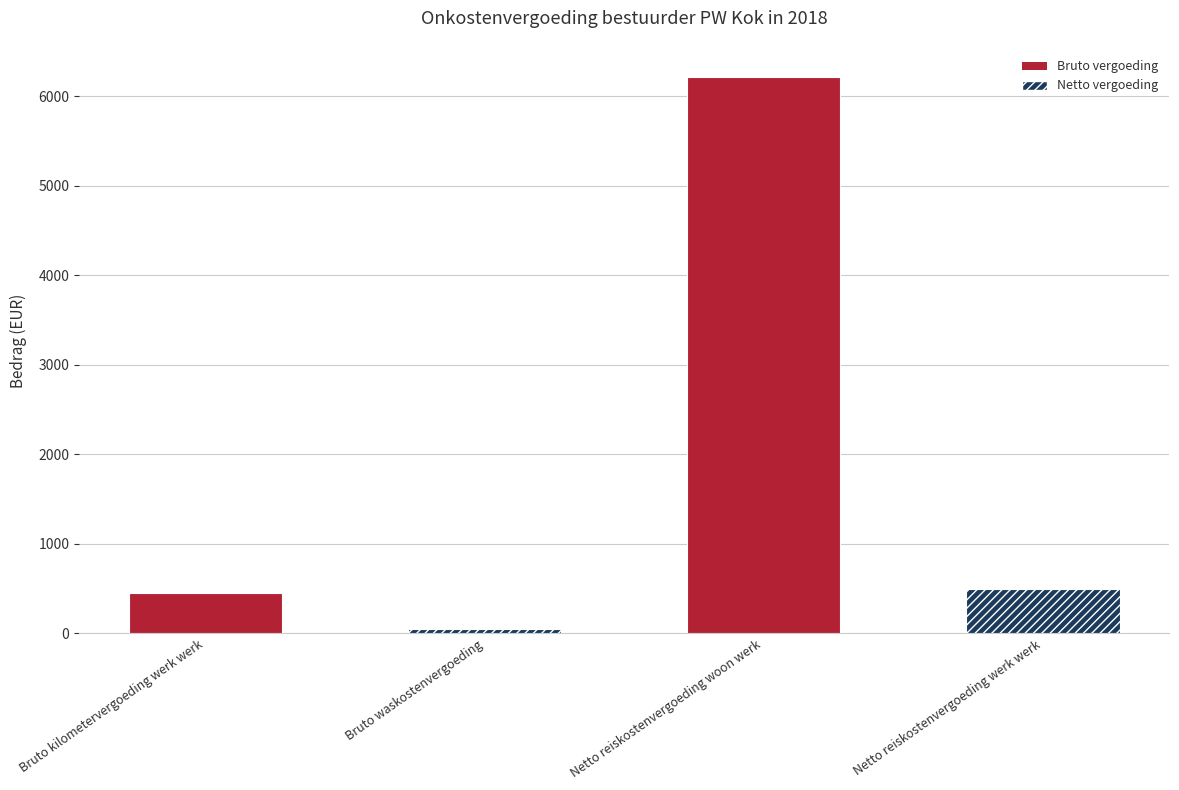

Is it true that the value at Bruto kilometervergoeding werk werk is 451.3?

True